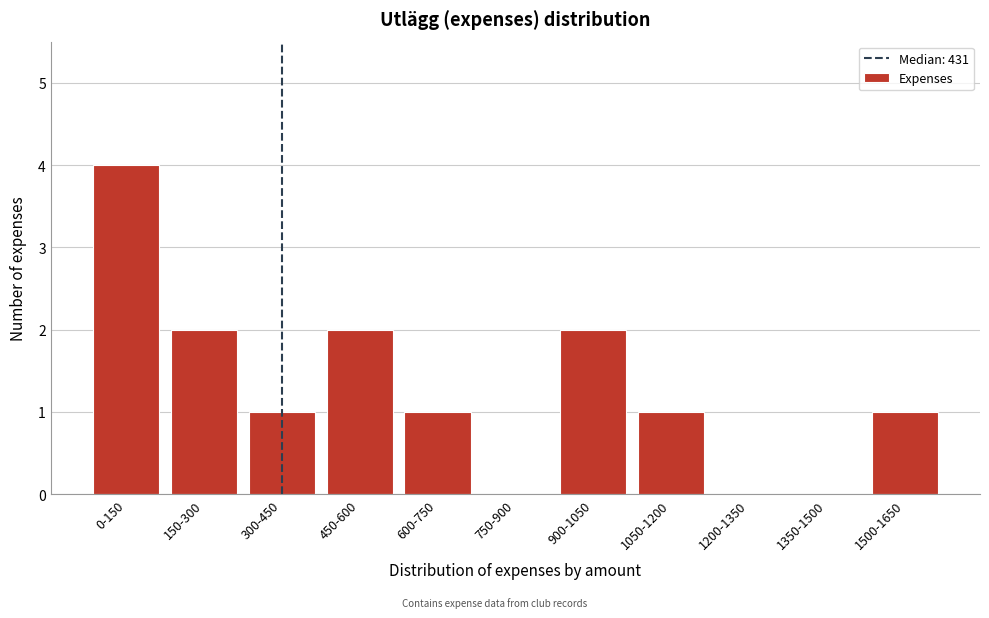

Reading right to left, what are all the values shown in this chart?

1500-1650=1	1350-1500=0	1200-1350=0	1050-1200=1	900-1050=2	750-900=0	600-750=1	450-600=2	300-450=1	150-300=2	0-150=4